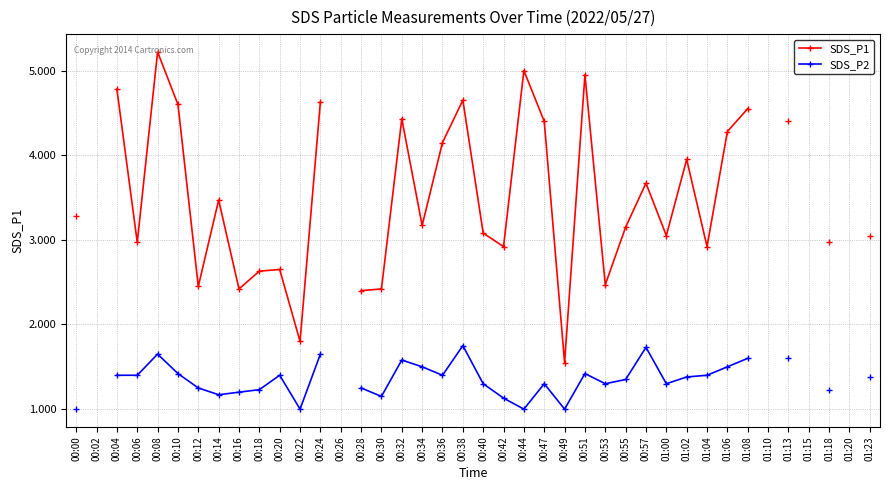

What is the difference between the highest and lowest values at 01:02?

2.6